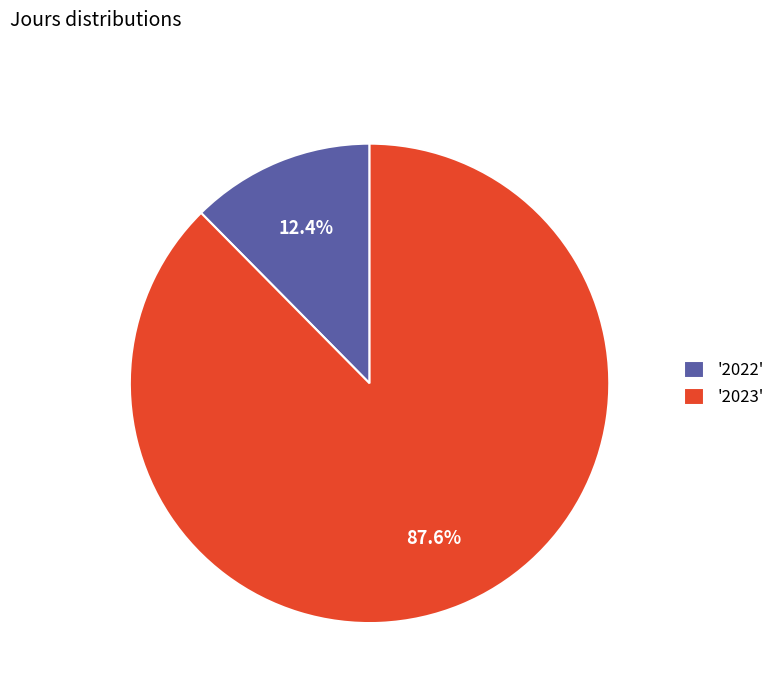

Count the number of slices in the pie.

2